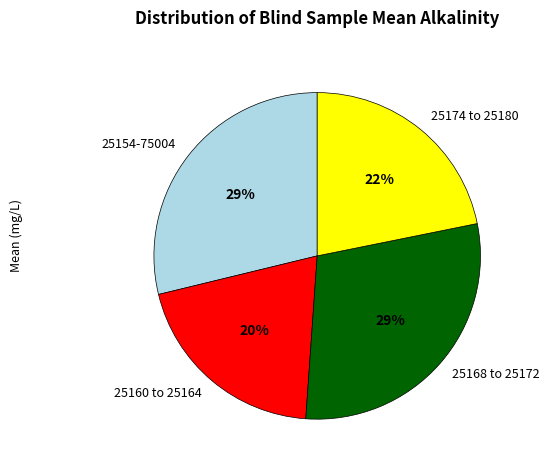

Which slice is the smallest?

25160 to 25164